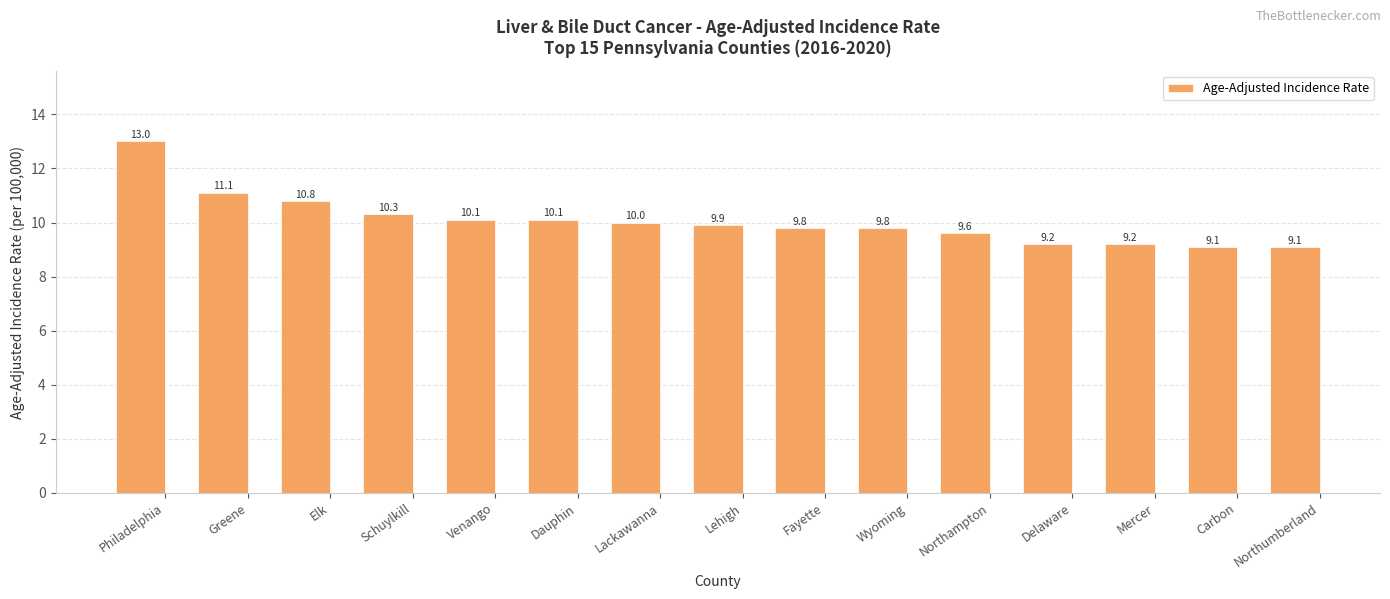

What is the sum of the values at Venango and Northumberland?

19.2